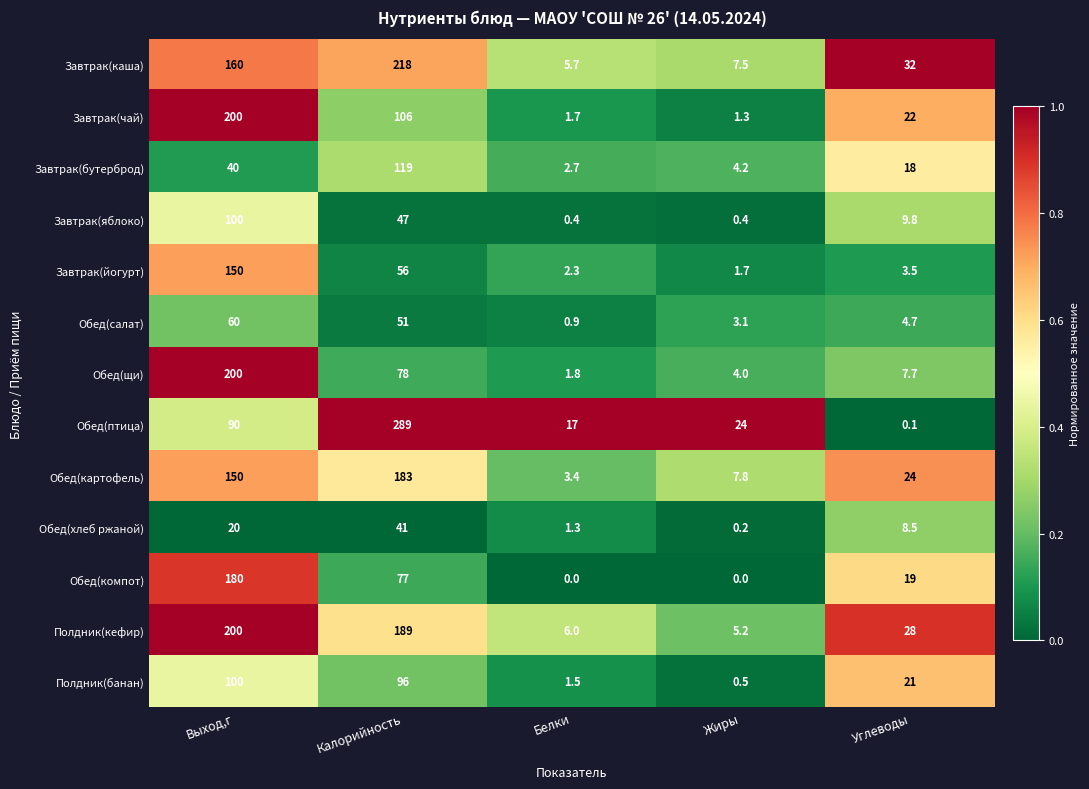

At which category is the sum across all series the highest?

Выход,г